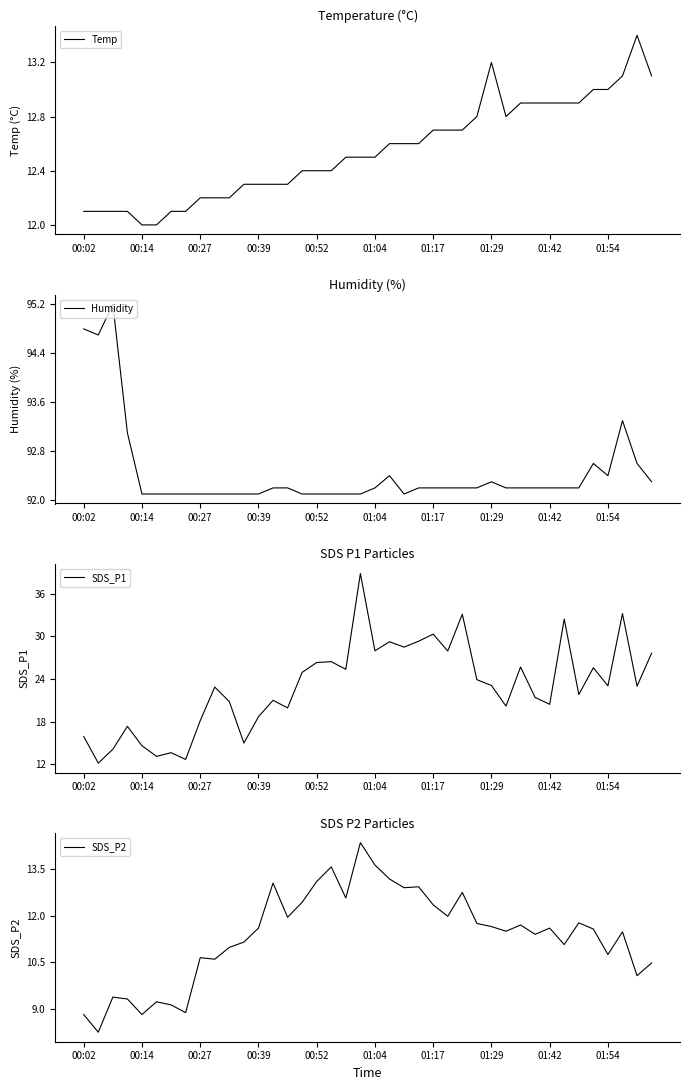

True or false: SDS_P1 and Humidity intersect in this chart.

False